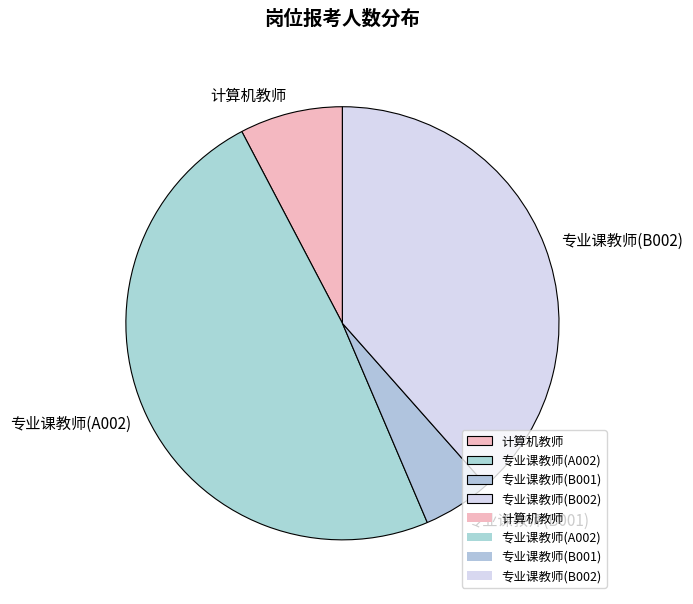

How many slices are in this pie chart?

4